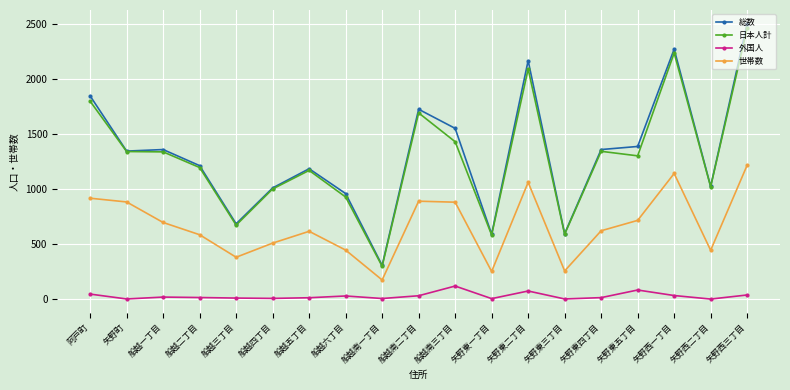

True or false: 世帯数 has more than 1 interior local peaks.

True